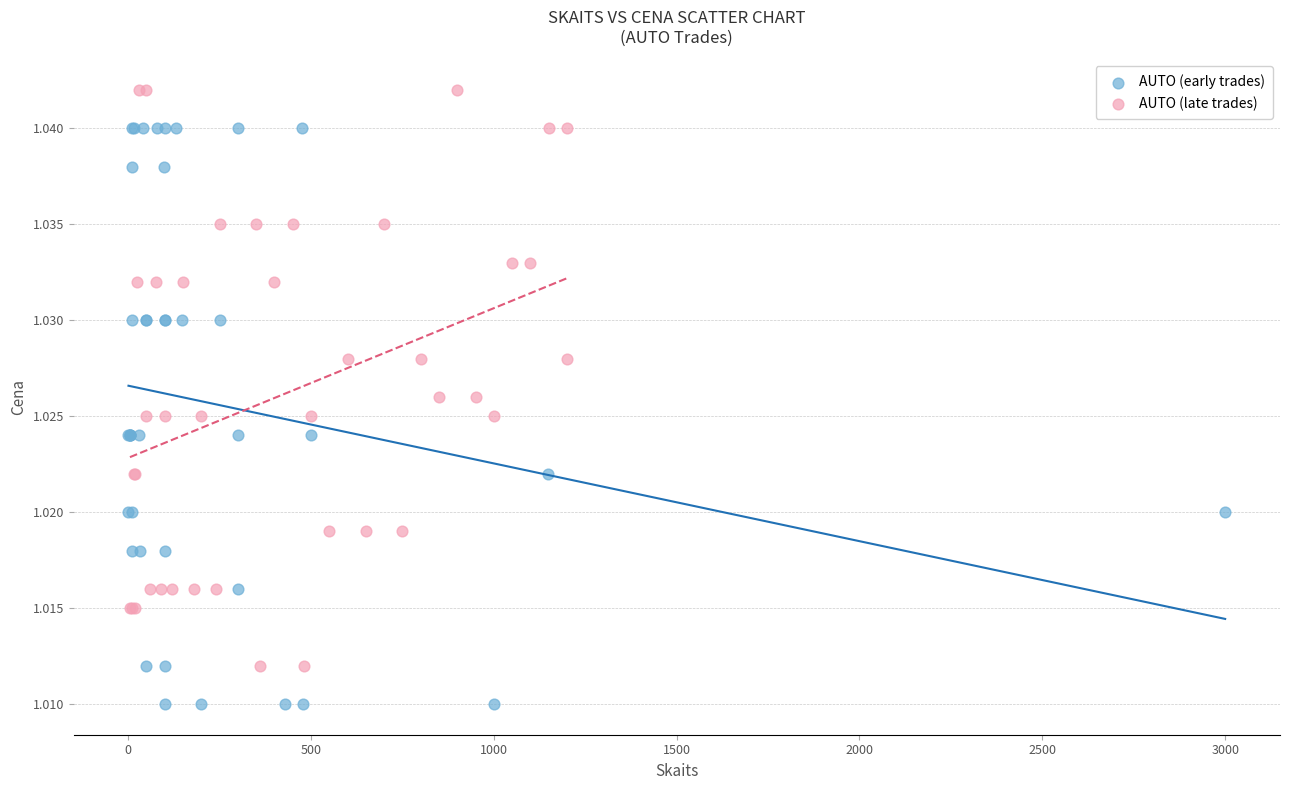

Which series contains the lowest Y value?

AUTO (early trades)